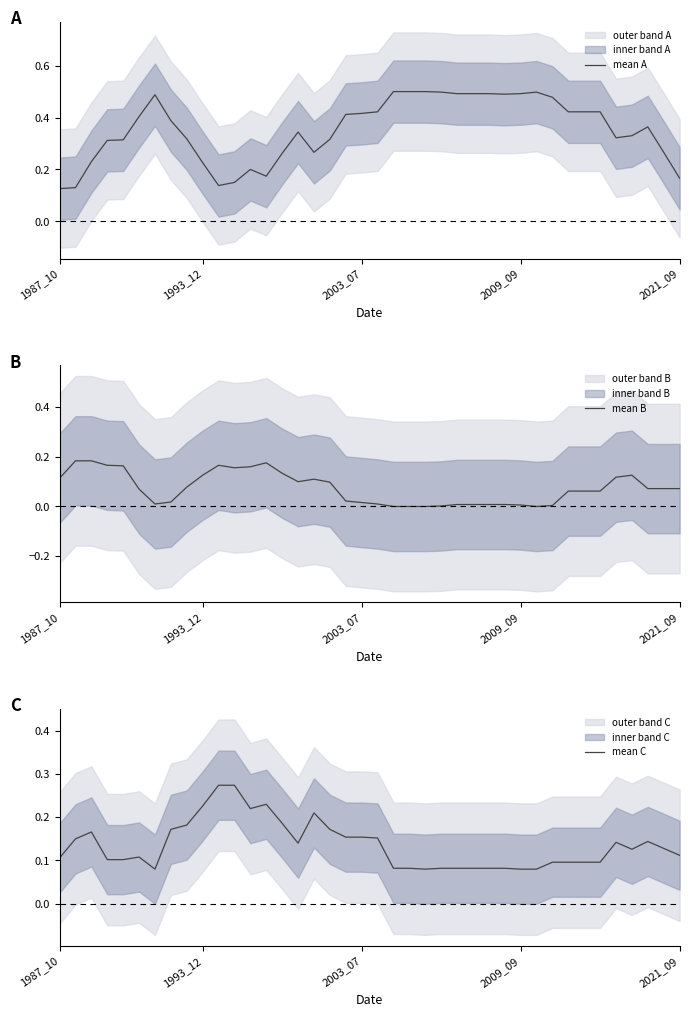

Reading right to left, extract all data points from this chart.

mean A: 0.2	0.3	0.4	0.3	0.3	0.4	0.4	0.4	0.5	0.5	0.5	0.5	0.5	0.5	0.5	0.5	0.5	0.5	0.5	0.4	0.4	0.4	0.3	0.3	0.3	0.3	0.2	0.2	0.2	0.1	0.2	0.3	0.4	0.5	0.4	0.3	0.3	0.2	0.1	0.1
mean B: 0.1	0.1	0.1	0.1	0.1	0.1	0.1	0.1	0.0	0.0	0.0	0.0	0.0	0.0	0.0	0.0	0.0	0.0	0.0	0.0	0.0	0.0	0.1	0.1	0.1	0.1	0.2	0.2	0.2	0.2	0.1	0.1	0.0	0.0	0.1	0.2	0.2	0.2	0.2	0.1
mean C: 0.1	0.1	0.1	0.1	0.1	0.1	0.1	0.1	0.1	0.1	0.1	0.1	0.1	0.1	0.1	0.1	0.1	0.1	0.1	0.2	0.2	0.2	0.2	0.2	0.1	0.2	0.2	0.2	0.3	0.3	0.2	0.2	0.2	0.1	0.1	0.1	0.1	0.2	0.2	0.1